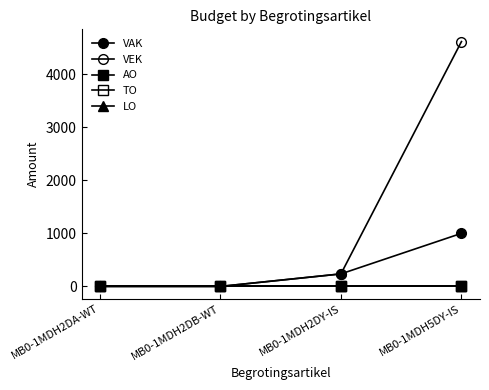

What is the difference between the second highest and minimum values in the VAK series?

236